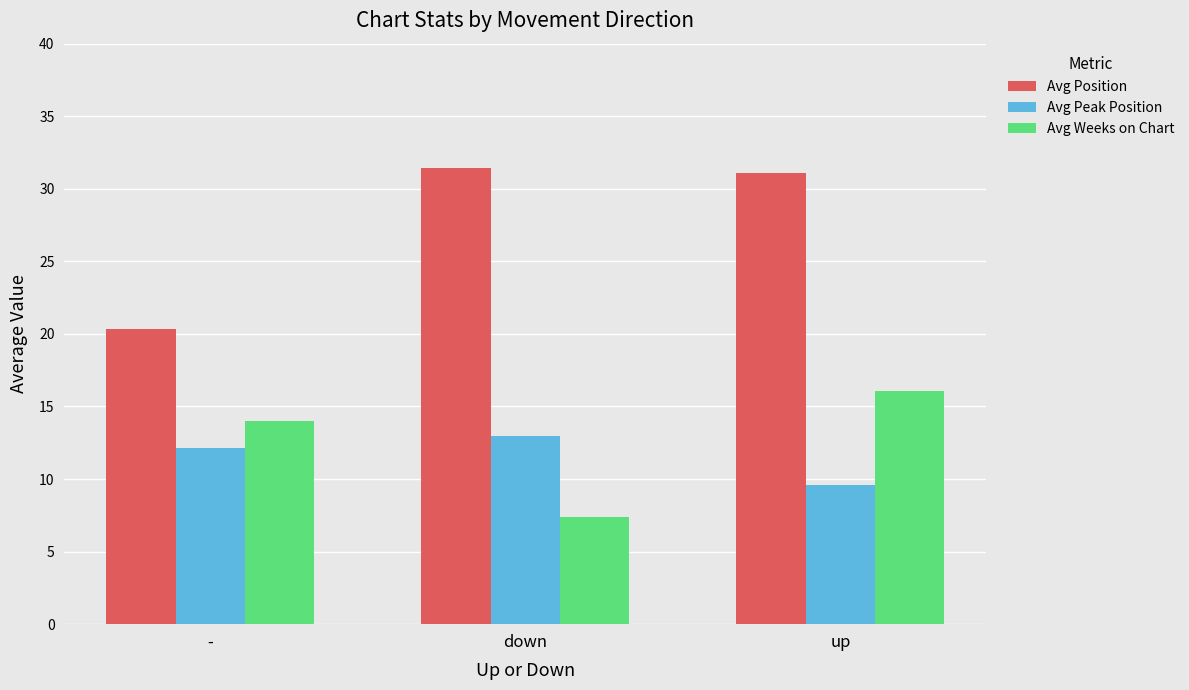

Are the bars grouped side by side (vs. stacked)?

Yes